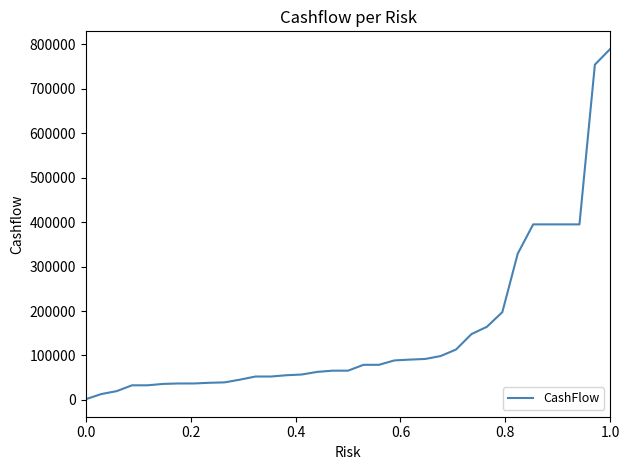

What is the maximum value shown in the chart?

790080.0